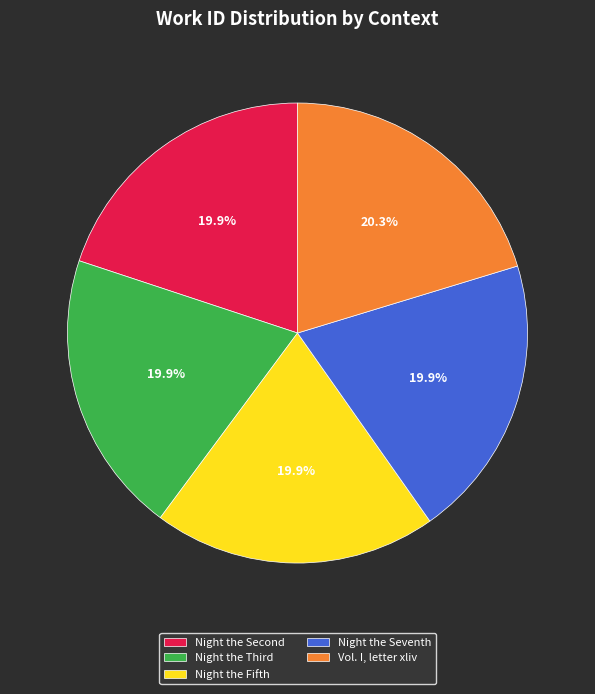

Is there any slice that represents more than half of the pie?

No